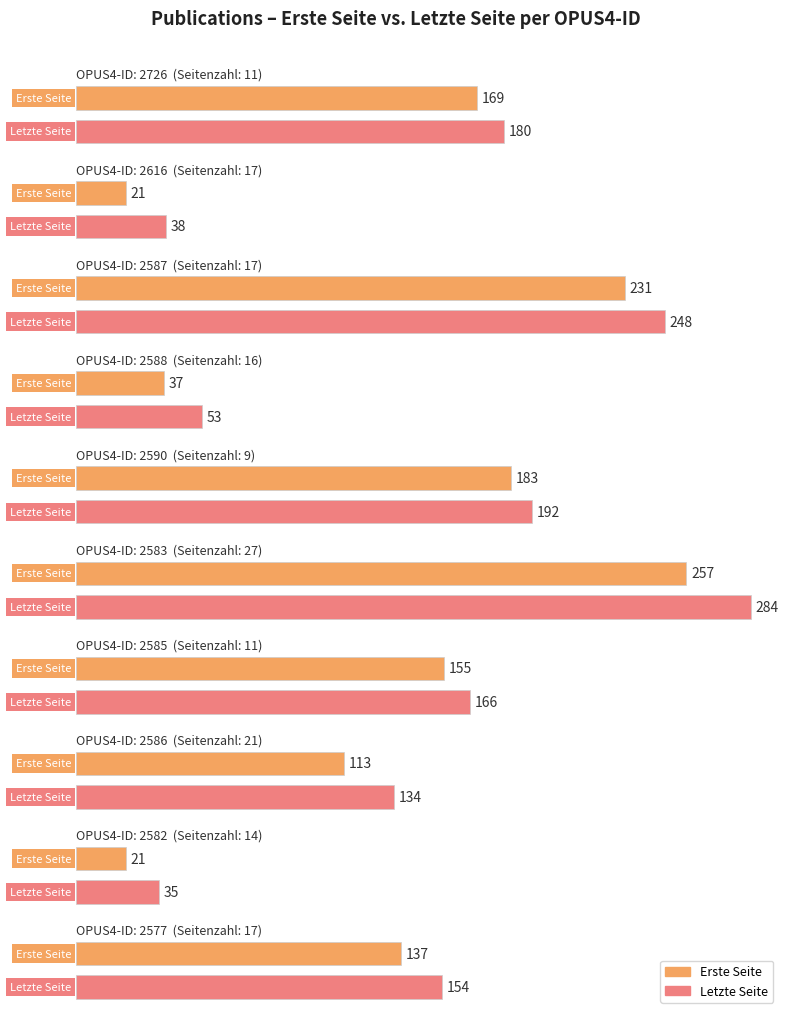

Reading left to right, what are all the values shown in this chart?

Erste Seite: 169	21	231	37	183	257	155	113	21	137
Letzte Seite: 180	38	248	53	192	284	166	134	35	154